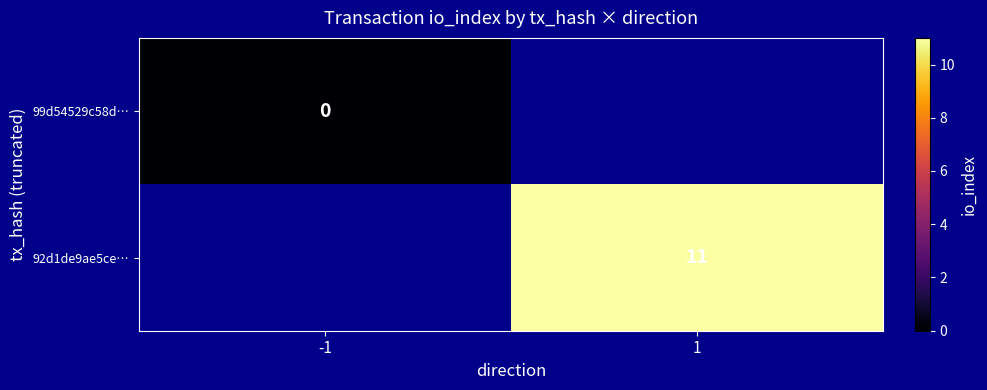

How many series are shown in this chart?

2